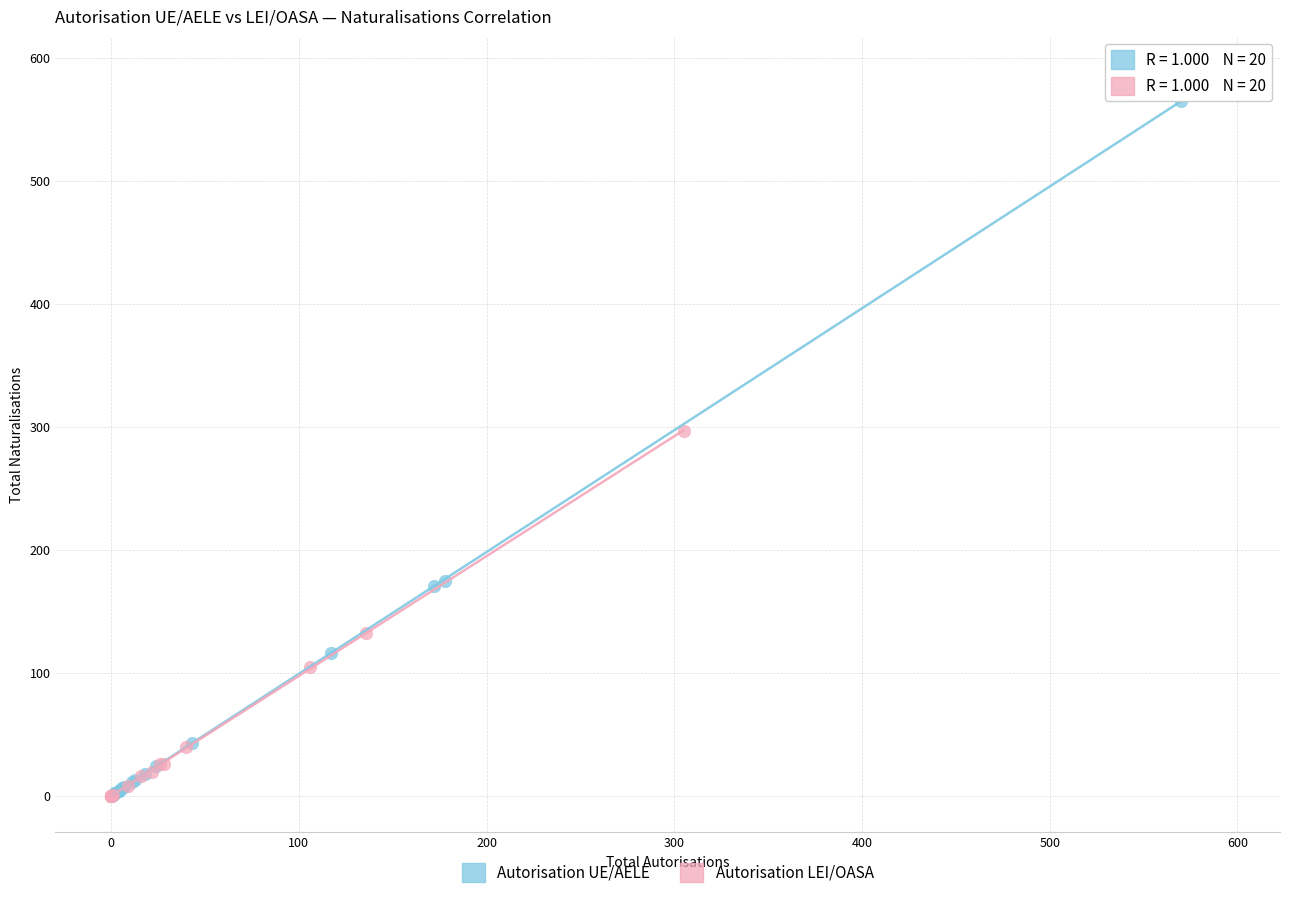

Which series has the largest Y range (max minus min)?

Autorisation UE/AELE